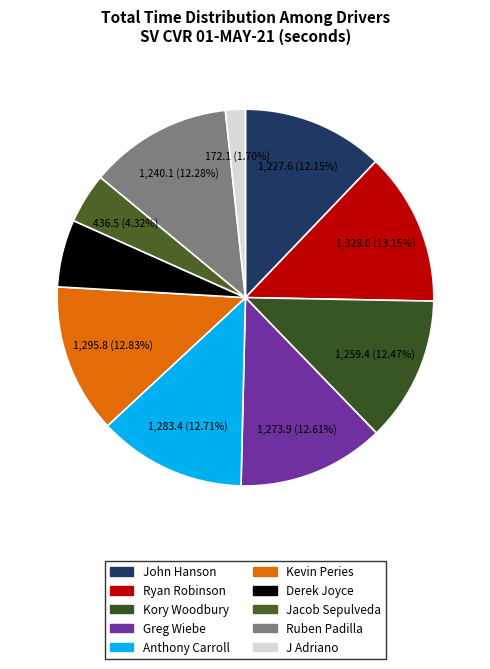

Is there a majority slice in this chart?

No